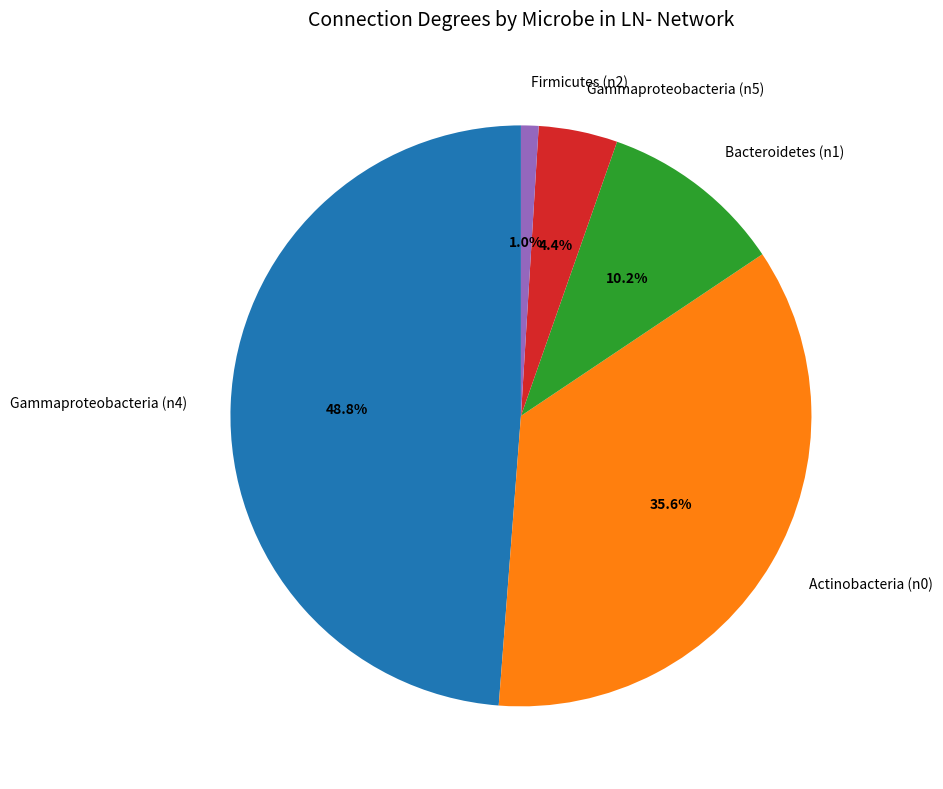

What percentage do Gammaproteobacteria (n5) and Bacteroidetes (n1) together represent?

14.6%